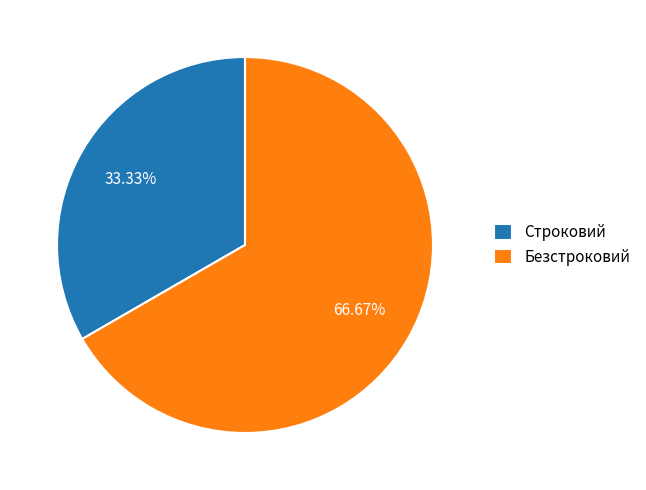

Which has a higher value, Строковий or Безстроковий?

Безстроковий